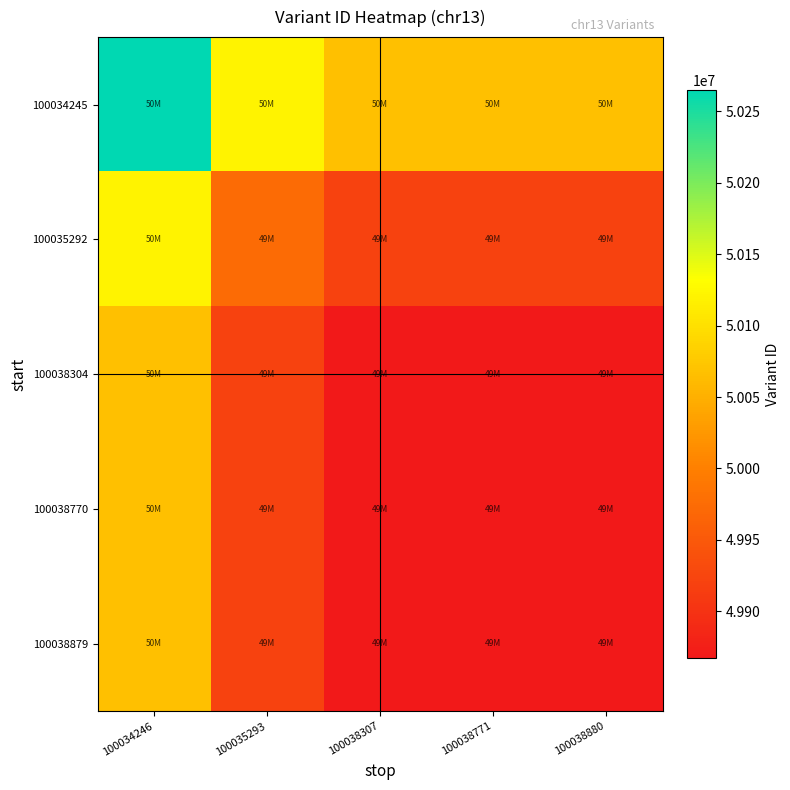

Which series has the largest total across all categories?

100034245